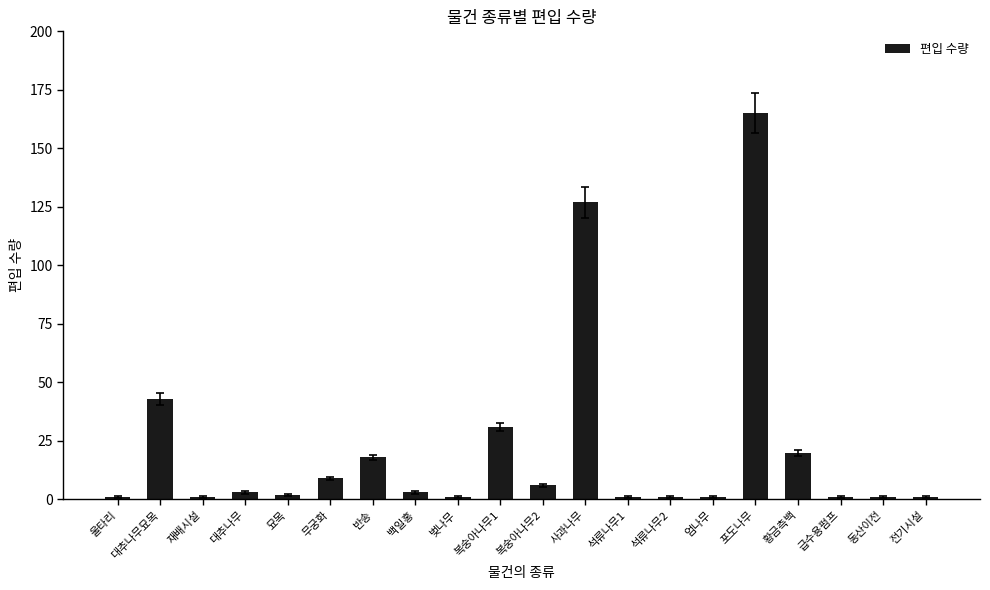

How many distinct data groups are displayed?

1